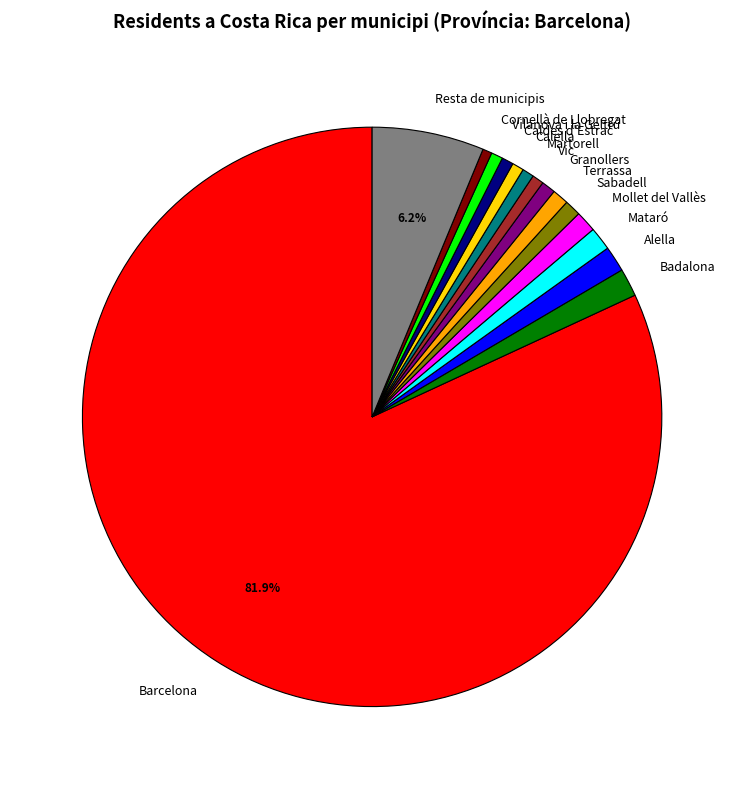

Between Alella and Terrassa, which is larger?

Alella